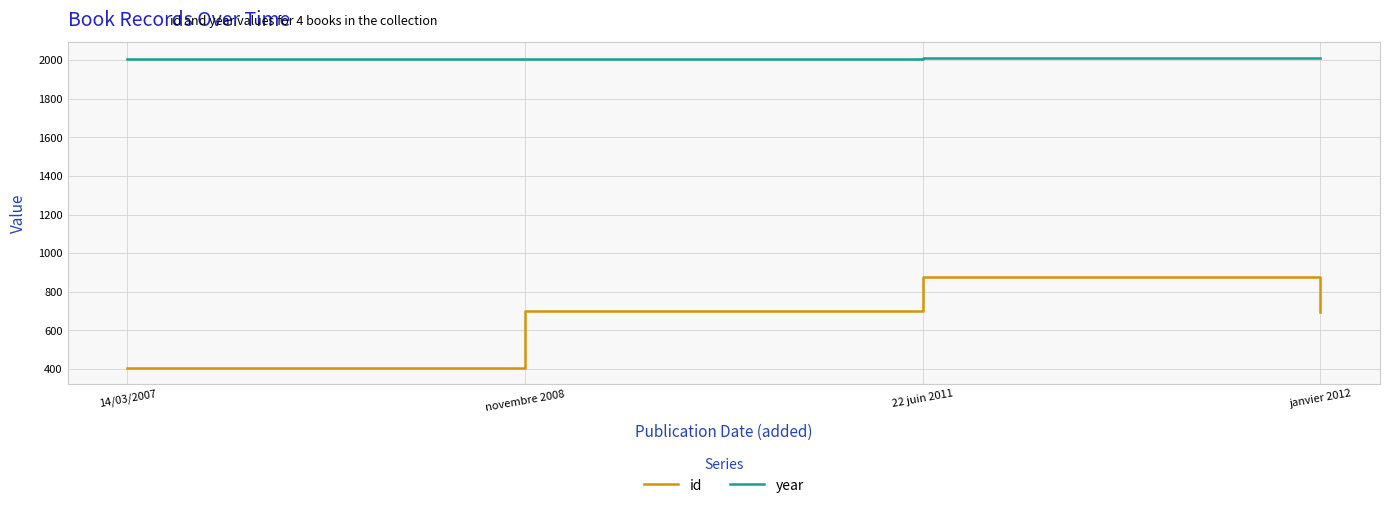

What are all the series names shown in the legend?

id, year